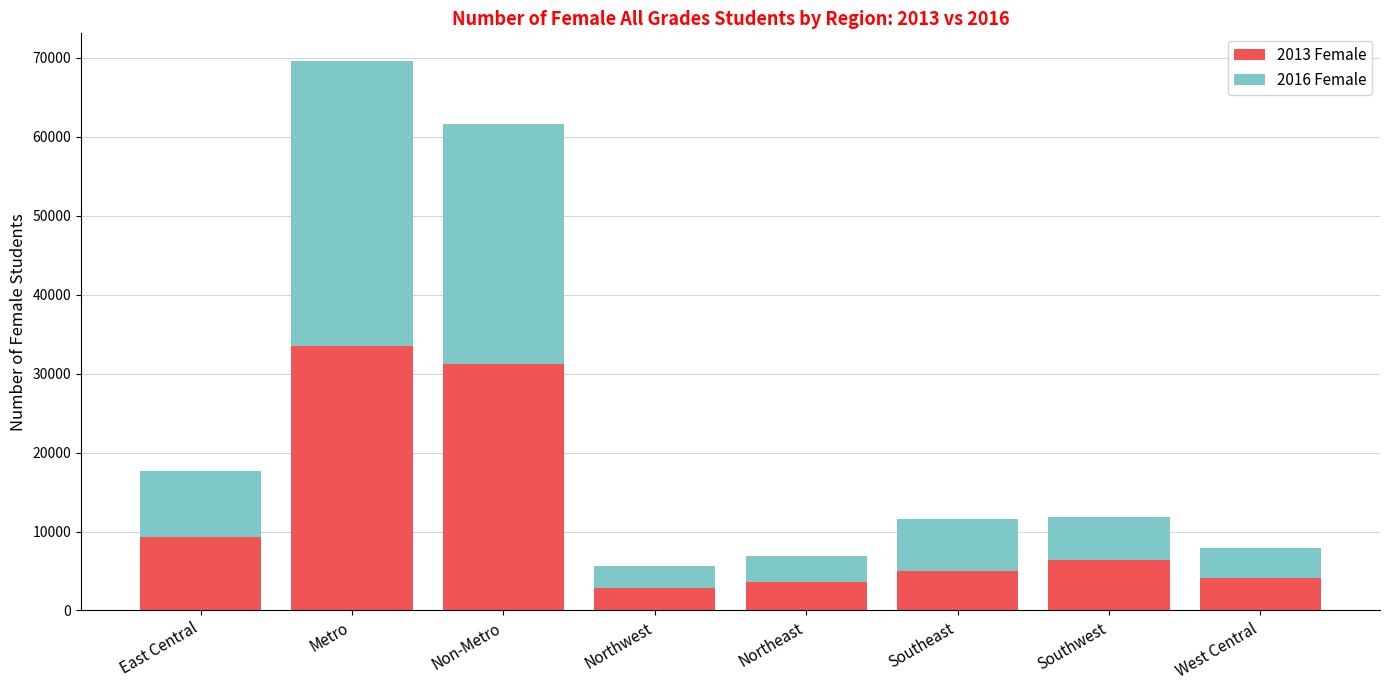

Reading right to left, list the values for the 2013 Female series.

West Central=4069	Southwest=6333	Southeast=5045	Northeast=3597	Northwest=2852	Non-Metro=31177	Metro=33442	East Central=9281